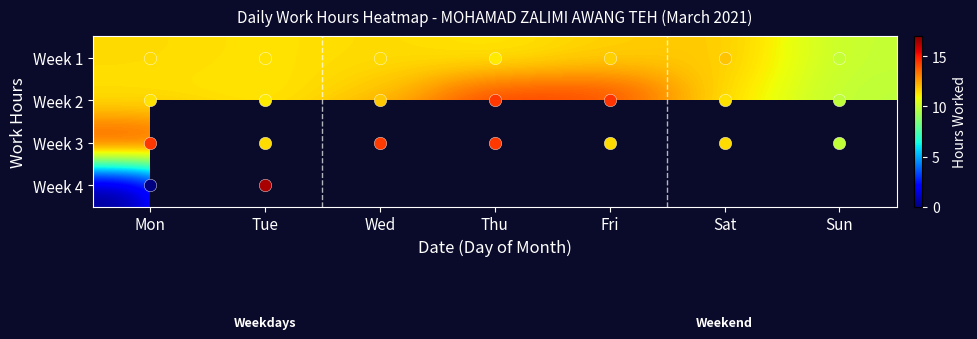

List the series in order of their peak value, lowest first.

Week 1, Week 3, Week 2, Week 4